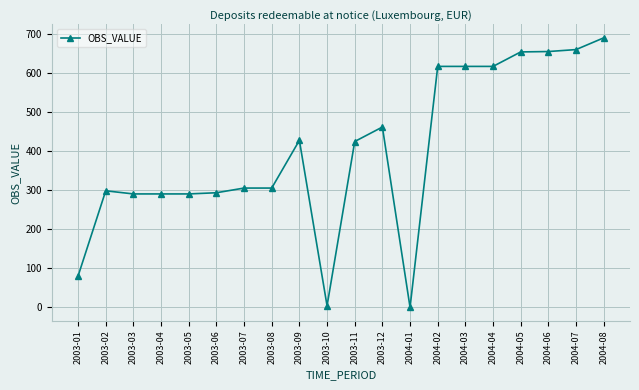

What is the label of the 16th point from the right?

2003-05